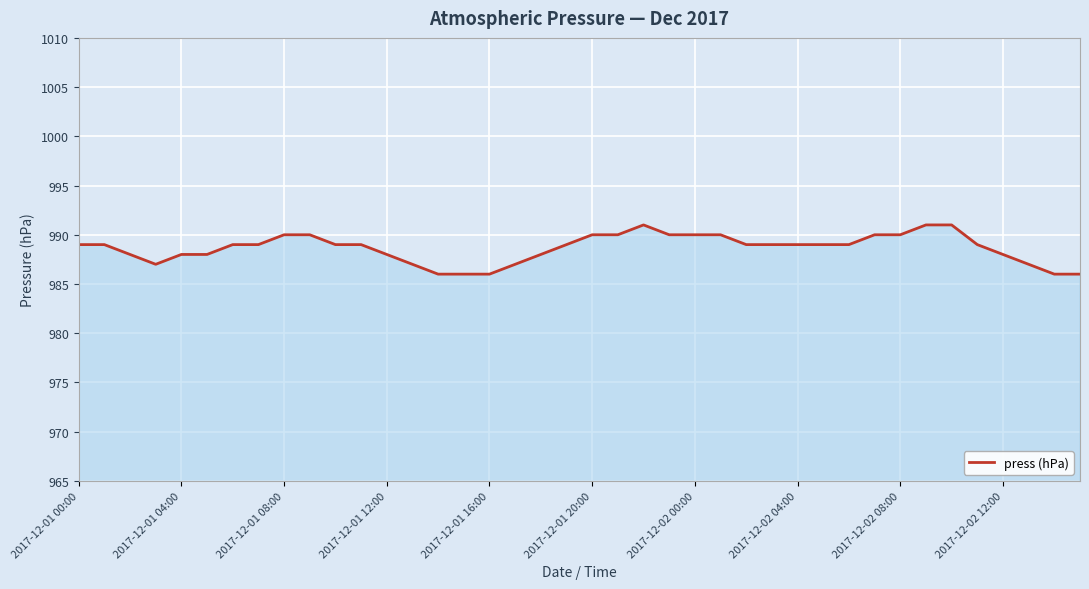

What is the minimum value shown in the chart?

986